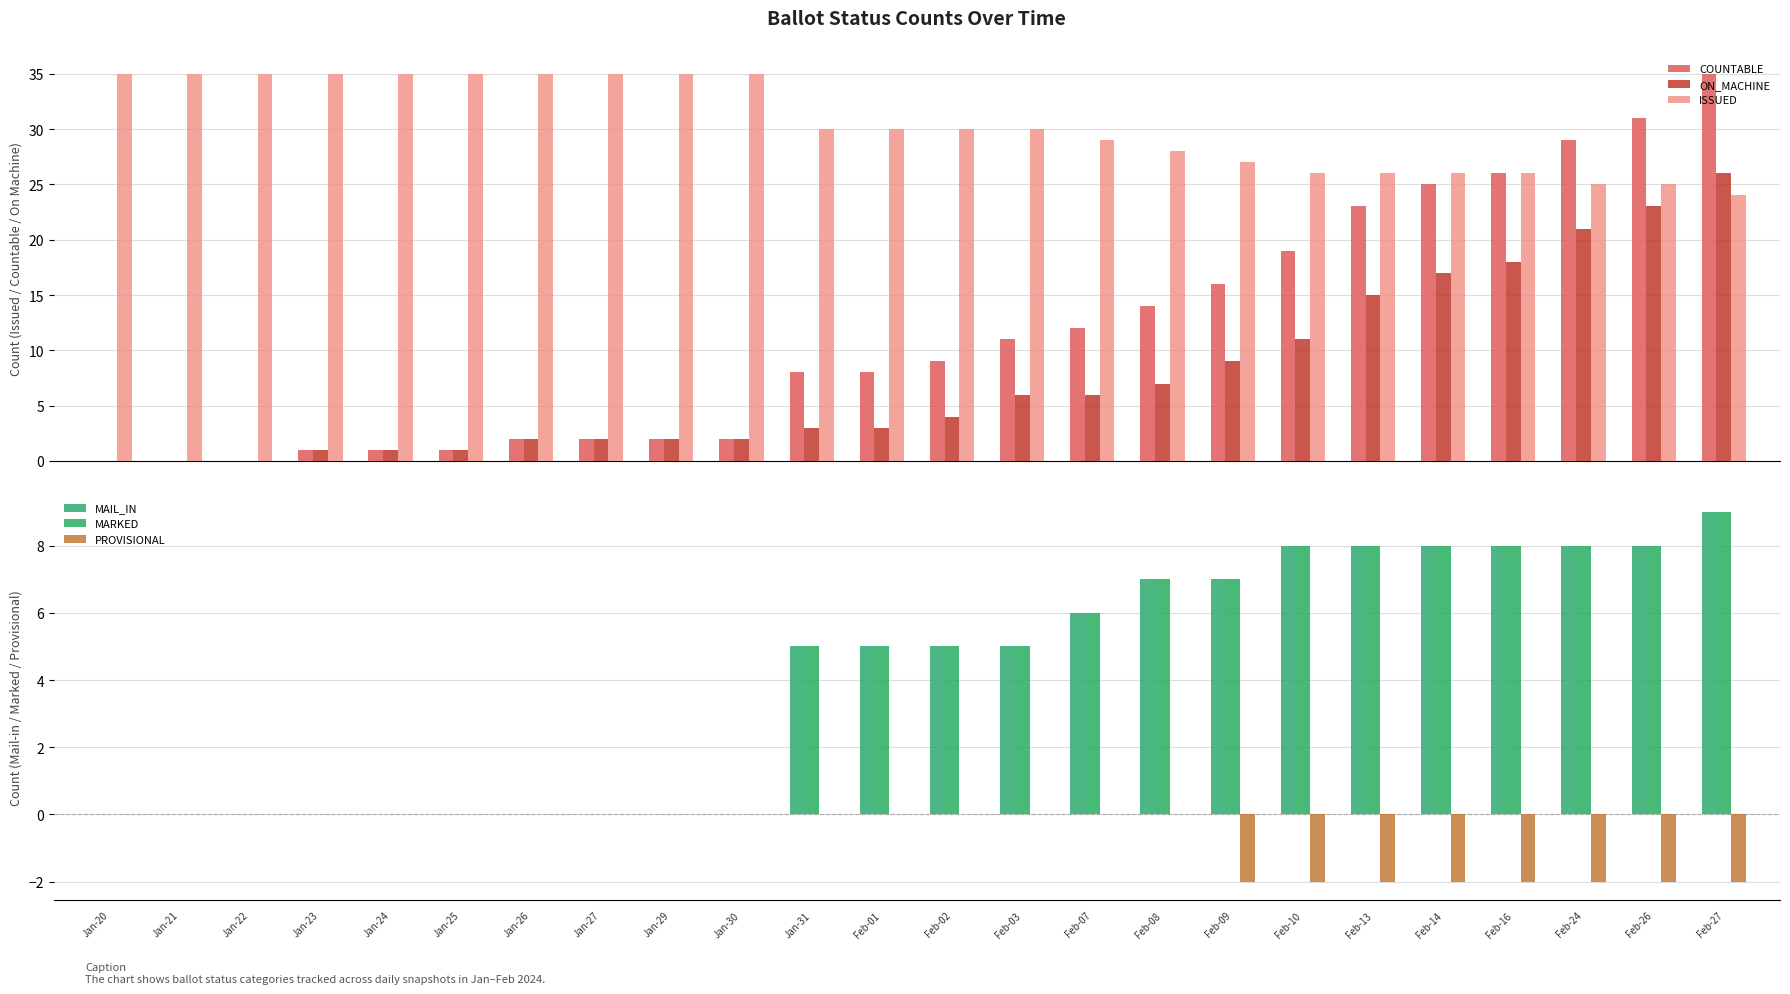

Rank the categories by MAIL_IN value from highest to lowest.

Feb-27, Feb-10, Feb-13, Feb-14, Feb-16, Feb-24, Feb-26, Feb-08, Feb-09, Feb-07, Jan-31, Feb-01, Feb-02, Feb-03, Jan-20, Jan-21, Jan-22, Jan-23, Jan-24, Jan-25, Jan-26, Jan-27, Jan-29, Jan-30